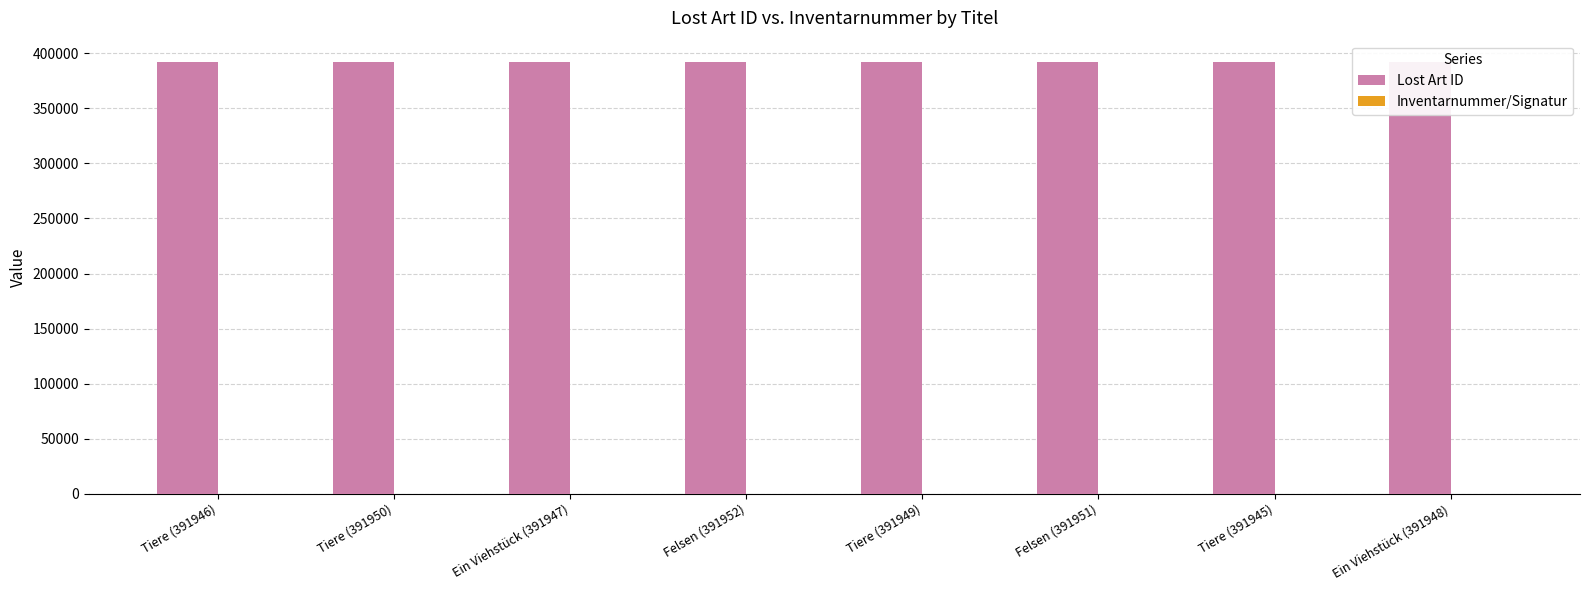

Are the bars horizontal?

No